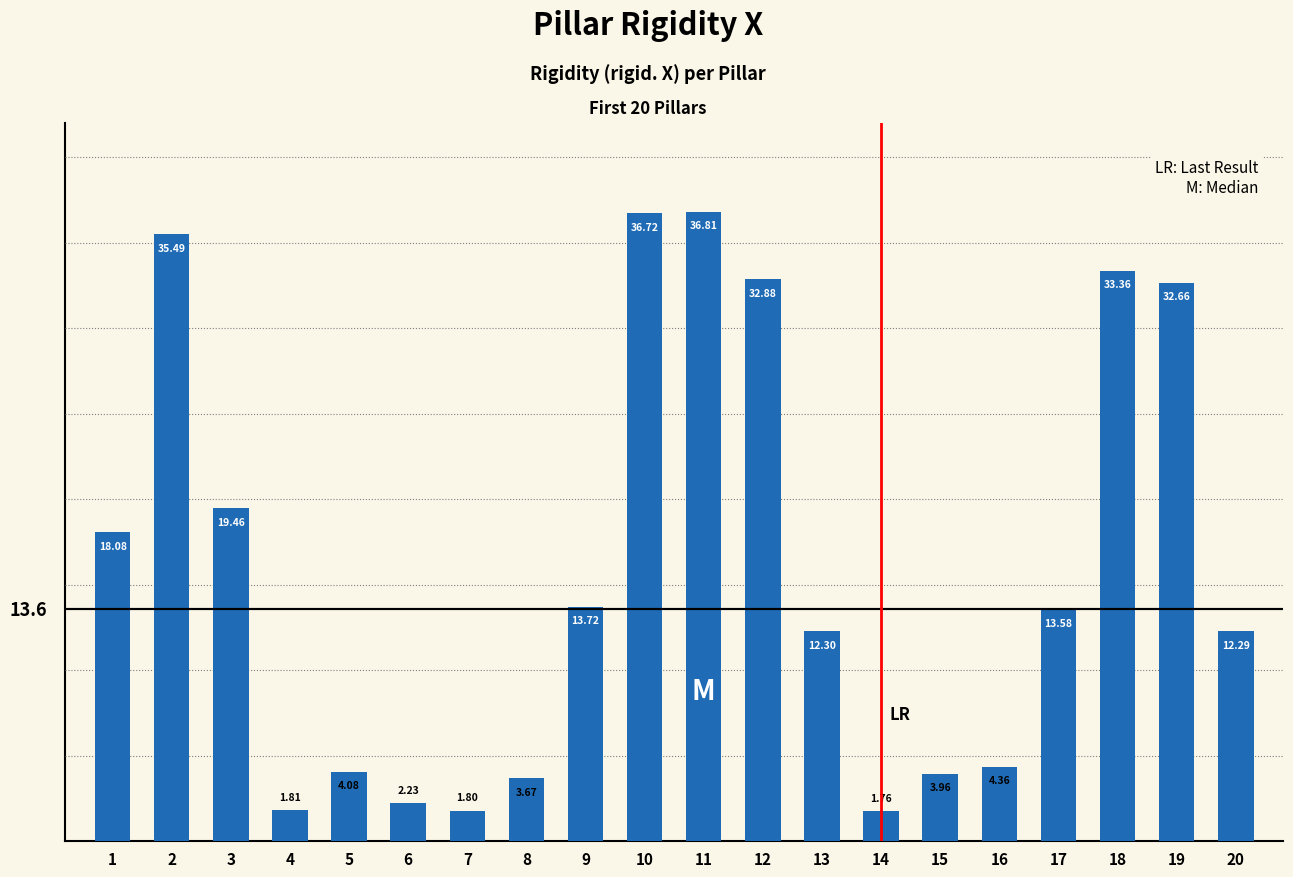

List the labels in order of value, largest first.

11, 10, 2, 18, 12, 19, 3, 1, 9, 17, 13, 20, 16, 5, 15, 8, 6, 4, 7, 14